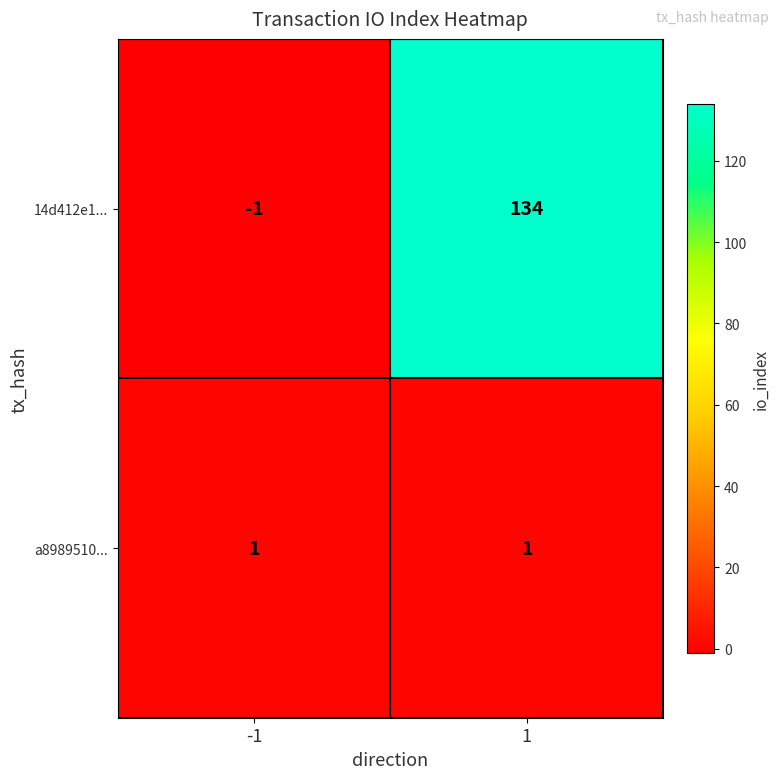

Read the 14d412e1... value at 1.

134